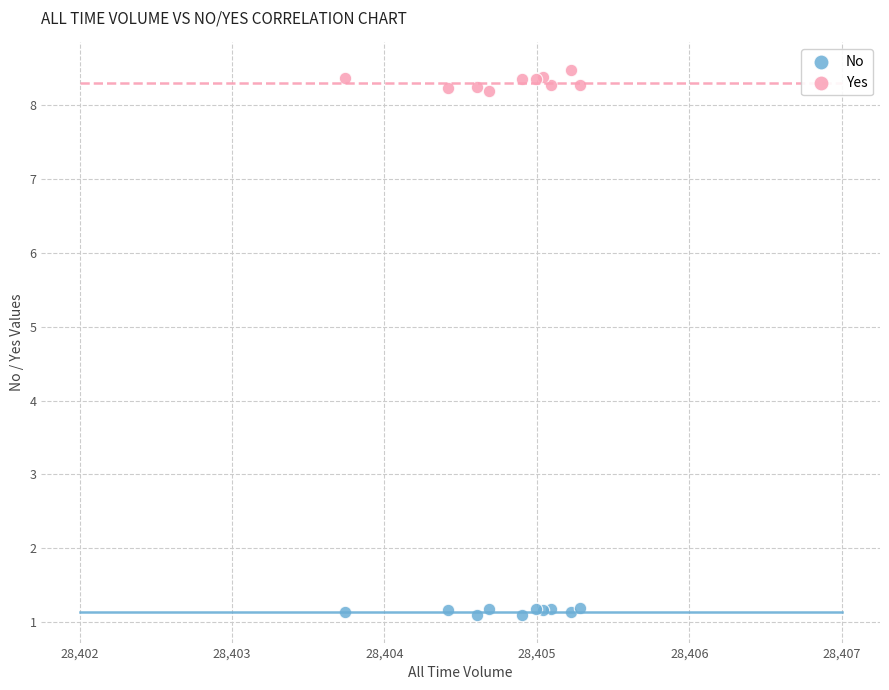

Which series has the largest Y range (max minus min)?

Yes